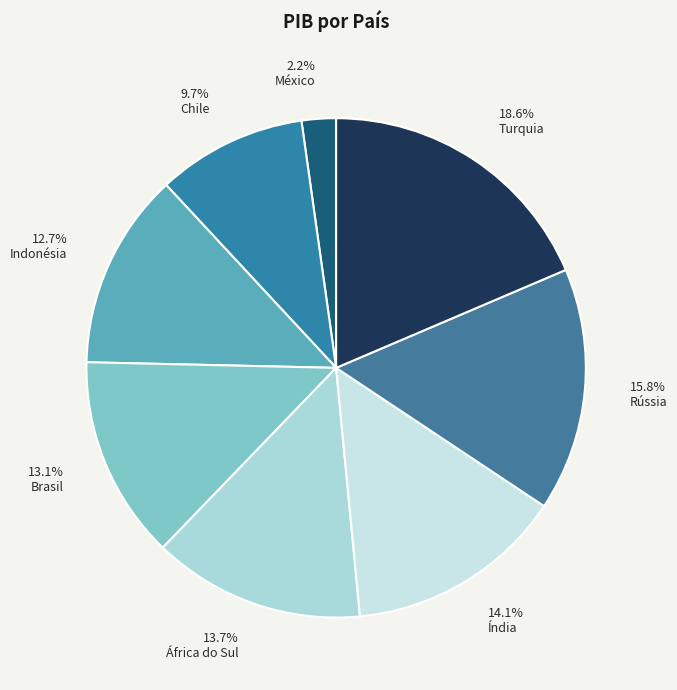

Which category has the smallest portion of the pie?

México